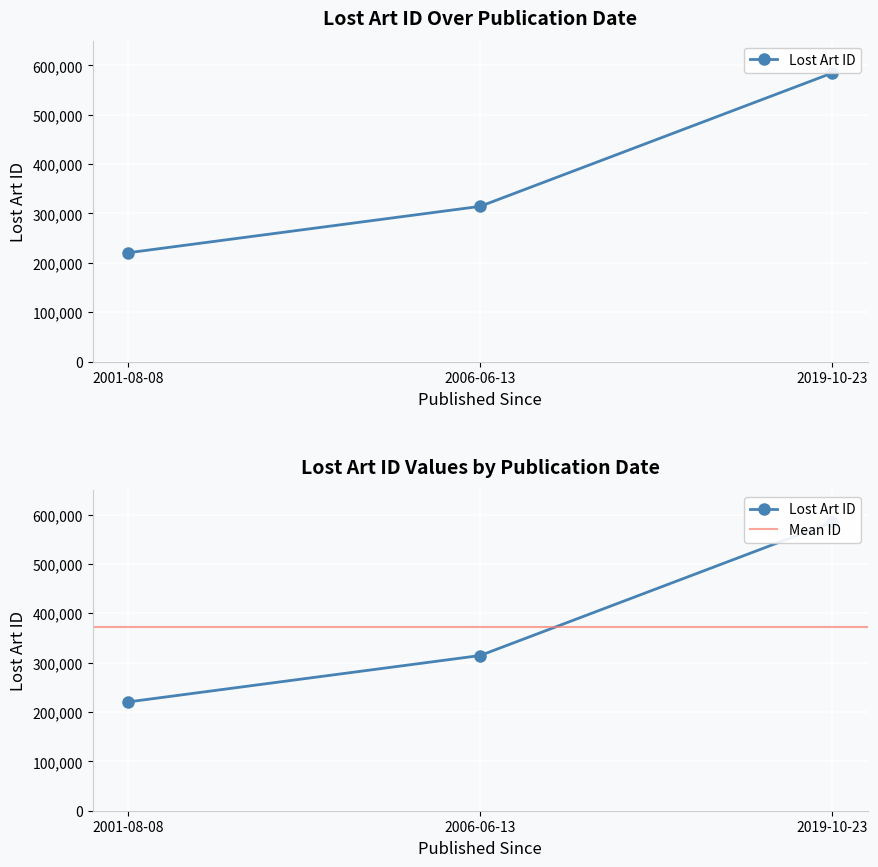

How many lines are shown in the chart?

1